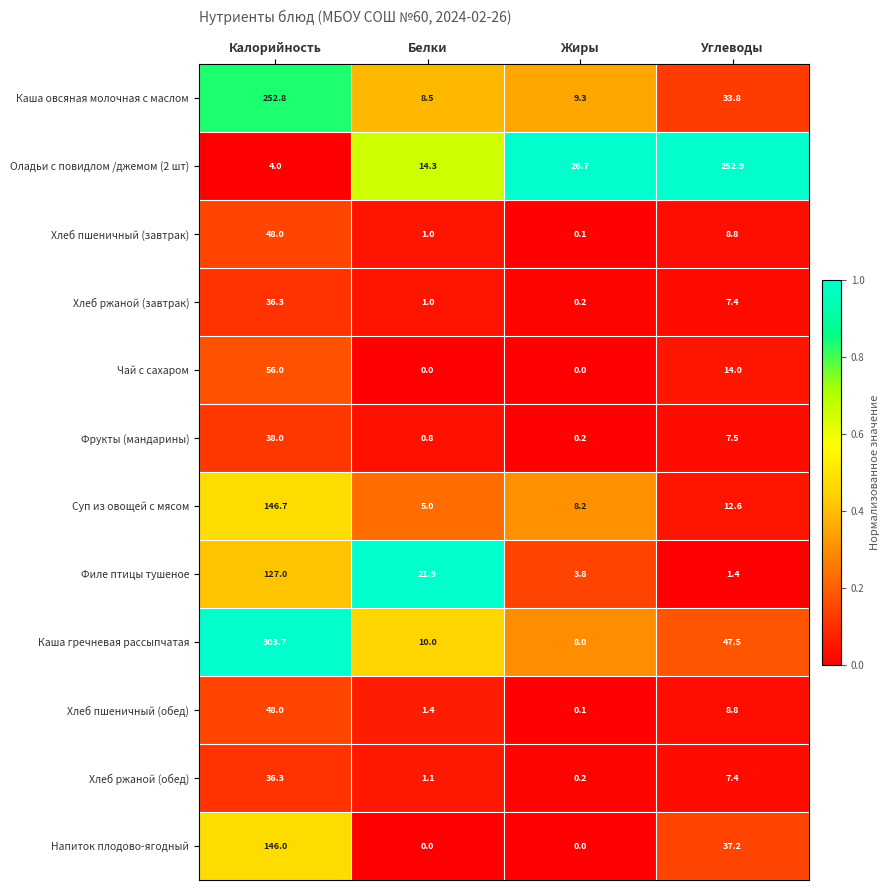

True or false: Фрукты (мандарины) has a value of 0.2 at Жиры.

True